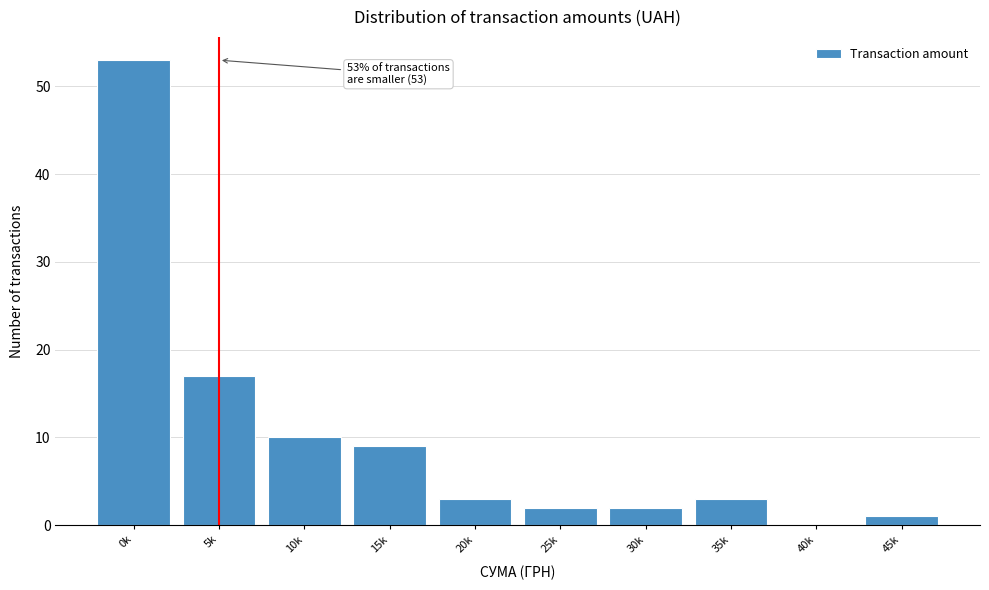

Reading right to left, what are all the values shown in this chart?

45k=1	40k=0	35k=3	30k=2	25k=2	20k=3	15k=9	10k=10	5k=17	0k=53